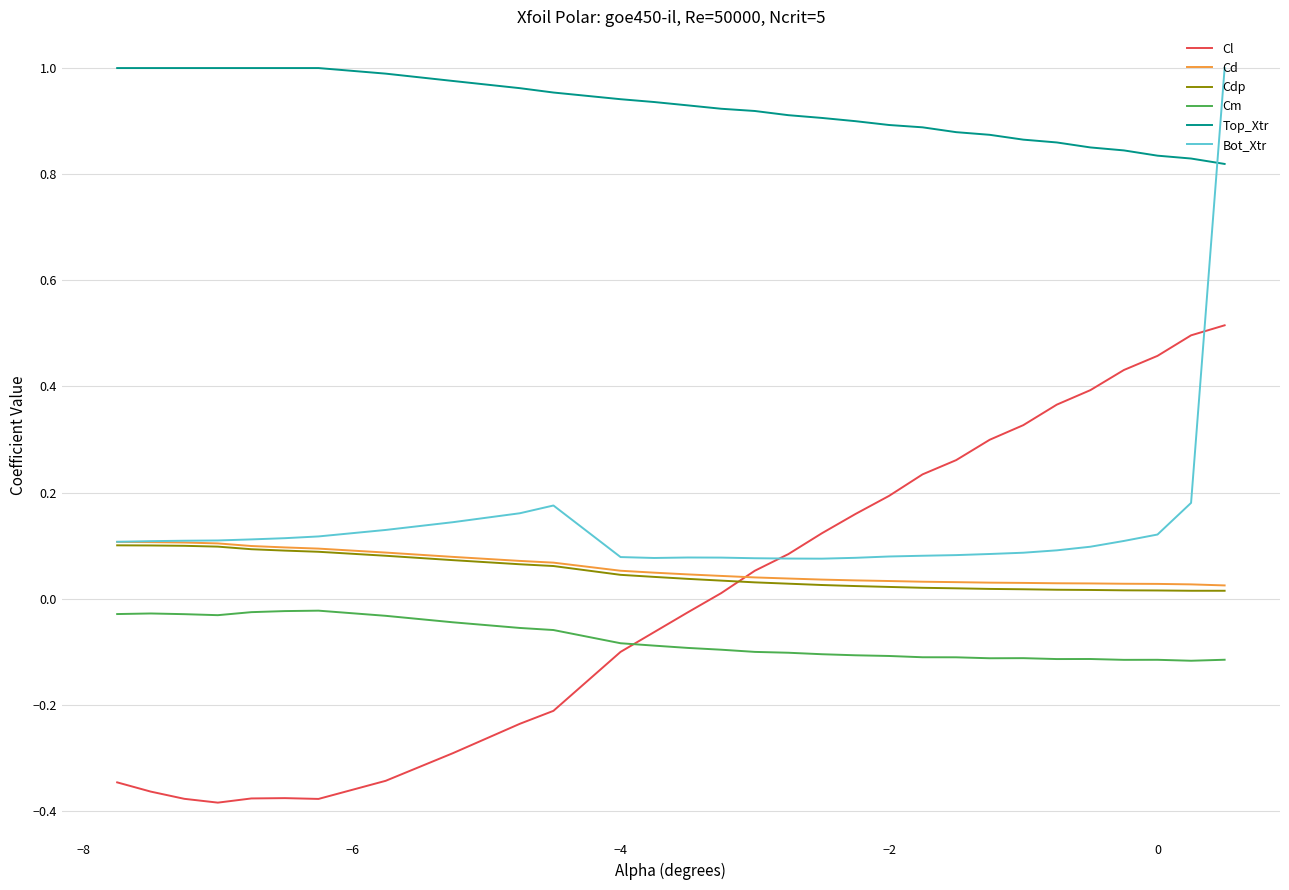

Does the chart have visible grid lines?

Yes